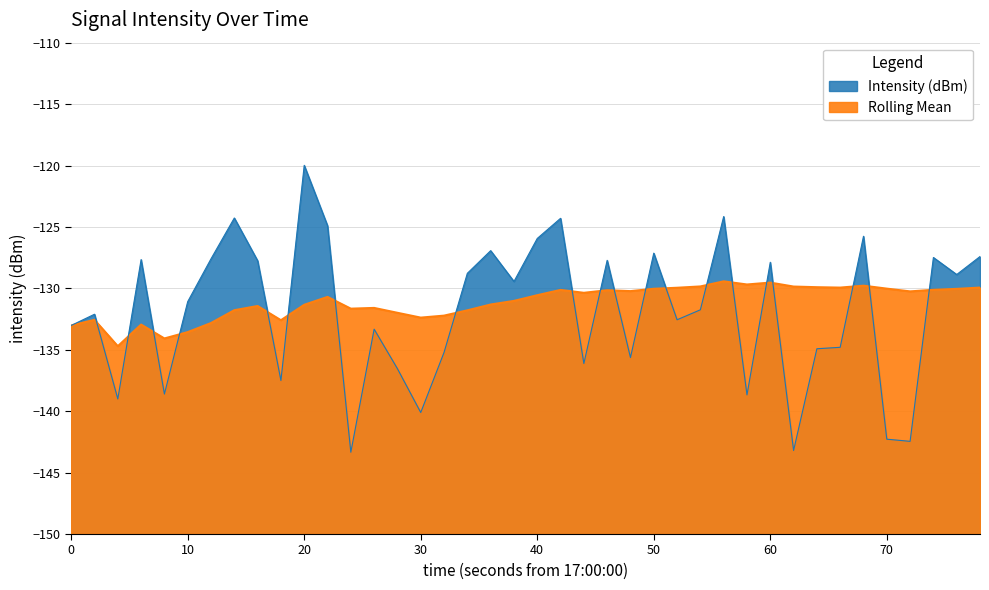

How many values in the Rolling Mean series exceed -130?

10